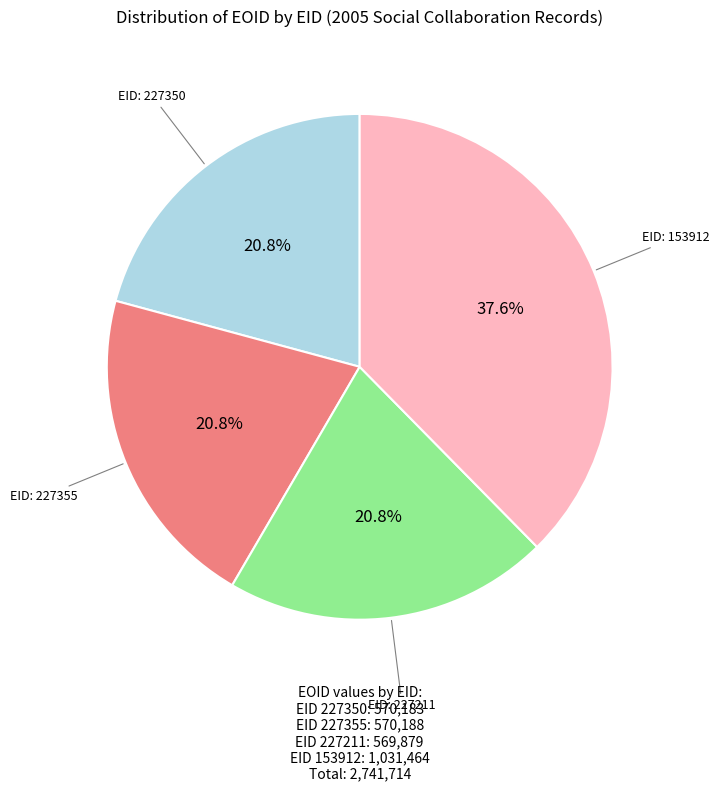

Is there any slice that represents more than half of the pie?

No